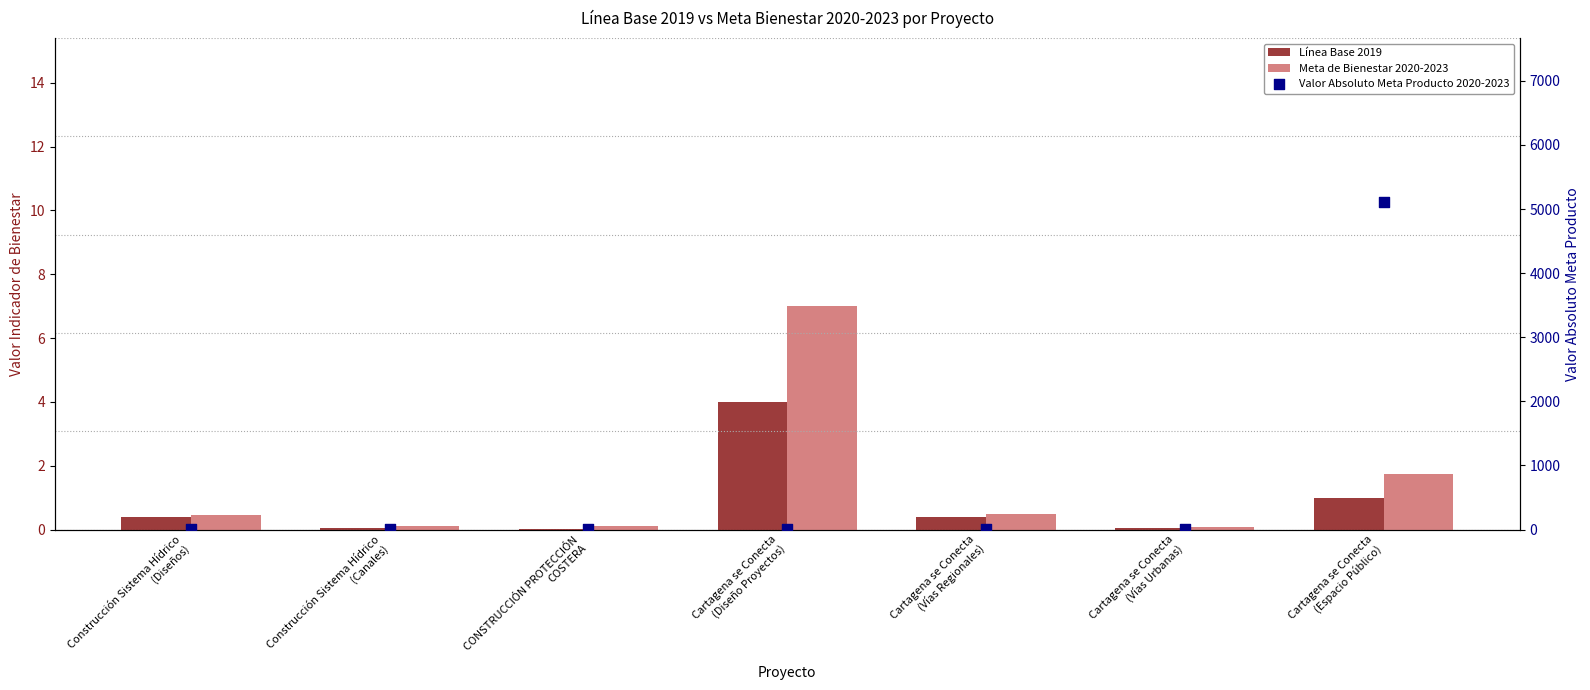

Which series has the widest spread of Y values?

Valor Absoluto Meta Producto 2020-2023